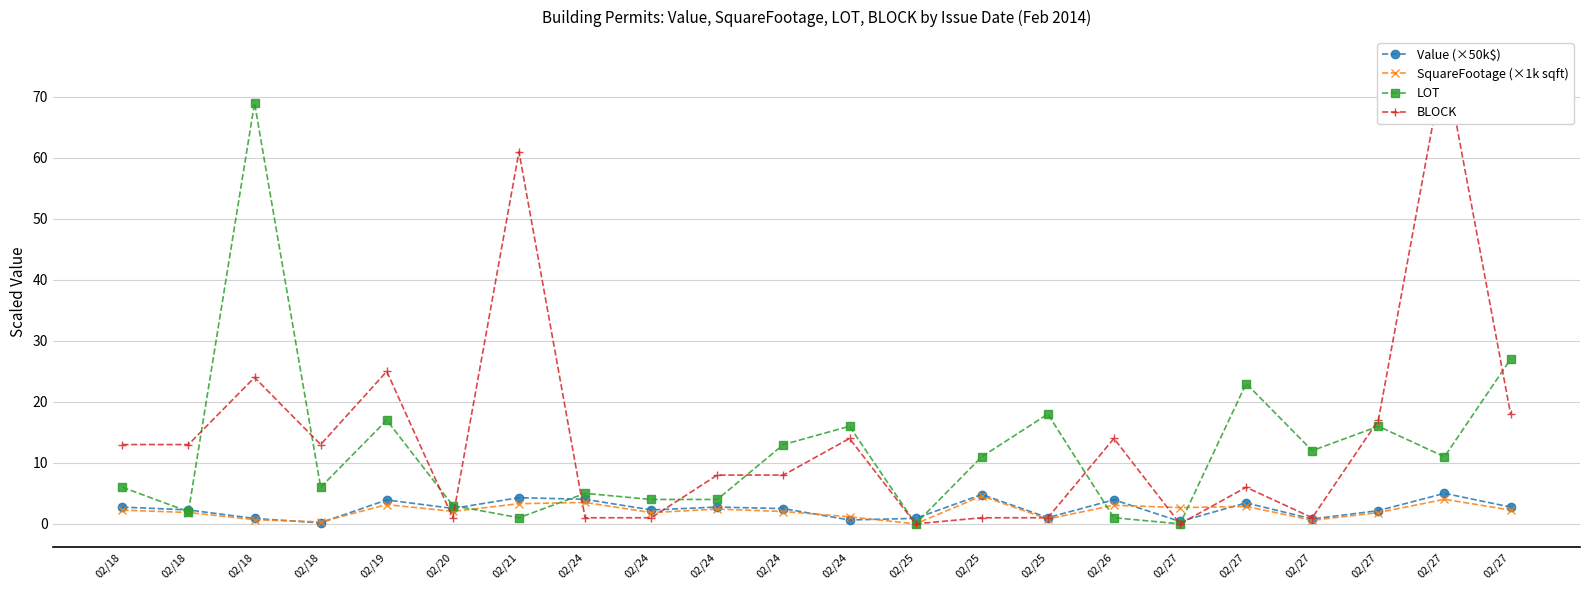

Which label corresponds to the largest value in the chart?

02/27